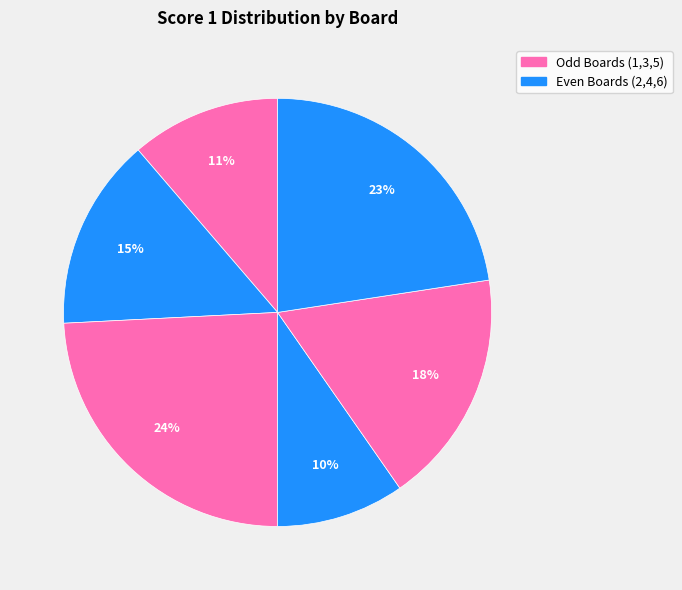

How many slices are in this pie chart?

6